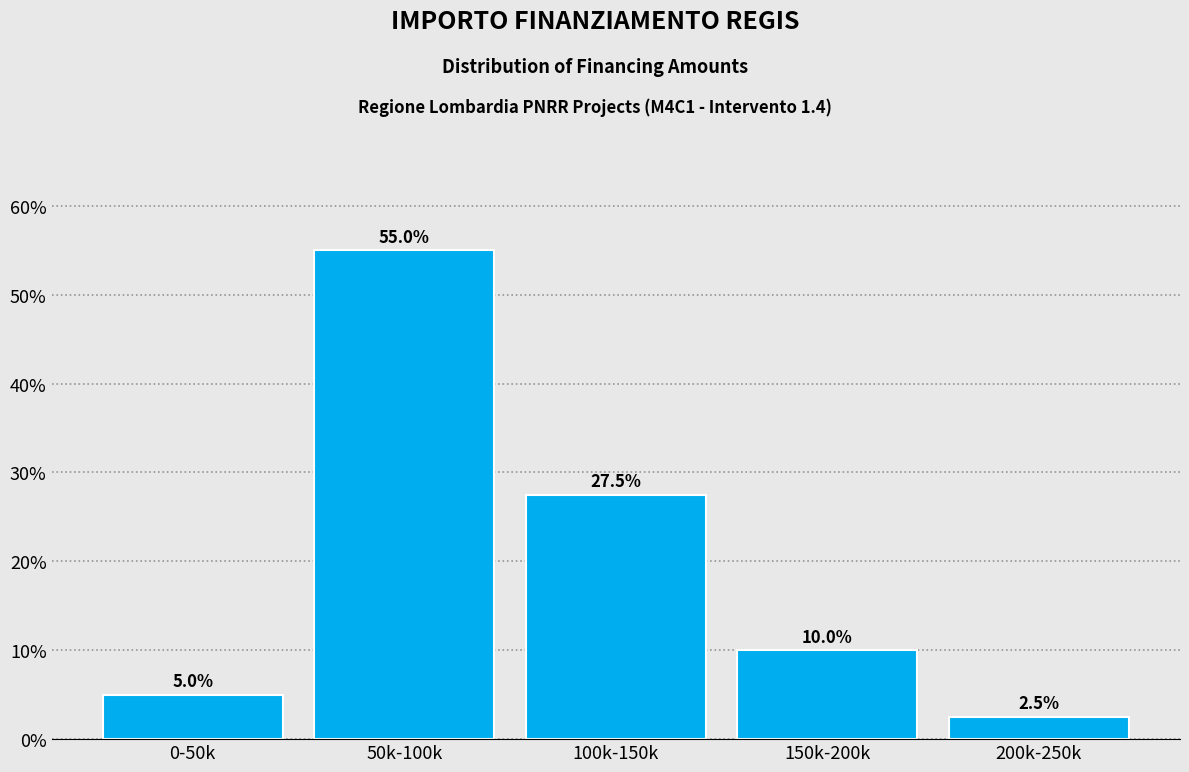

Reading left to right, what are all the values shown in this chart?

5.0	55.0	27.5	10.0	2.5